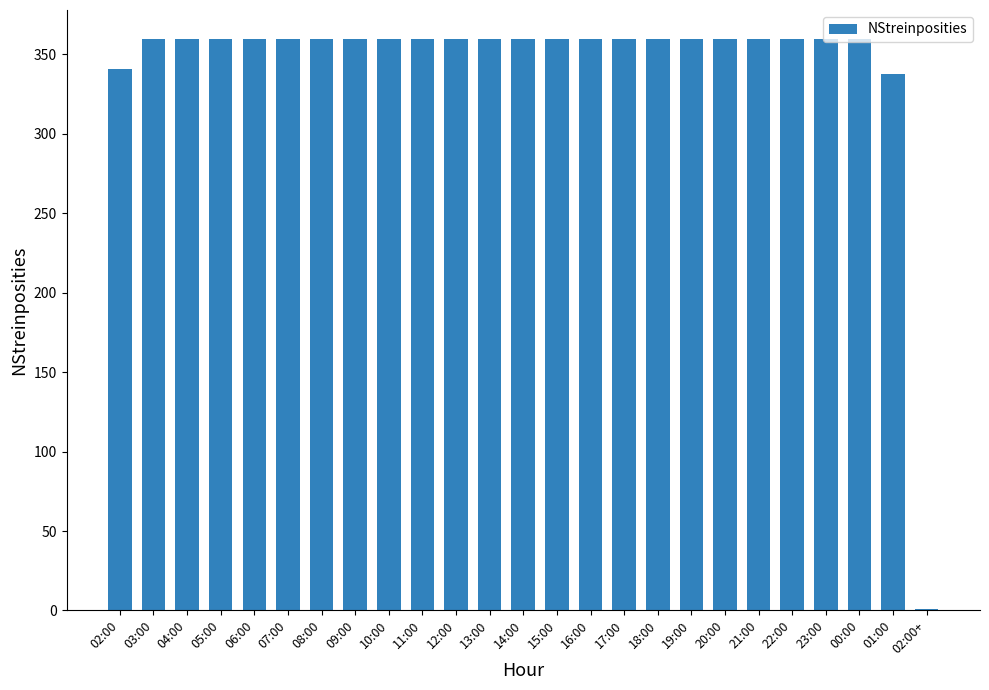

What is the maximum value shown in the chart?

360